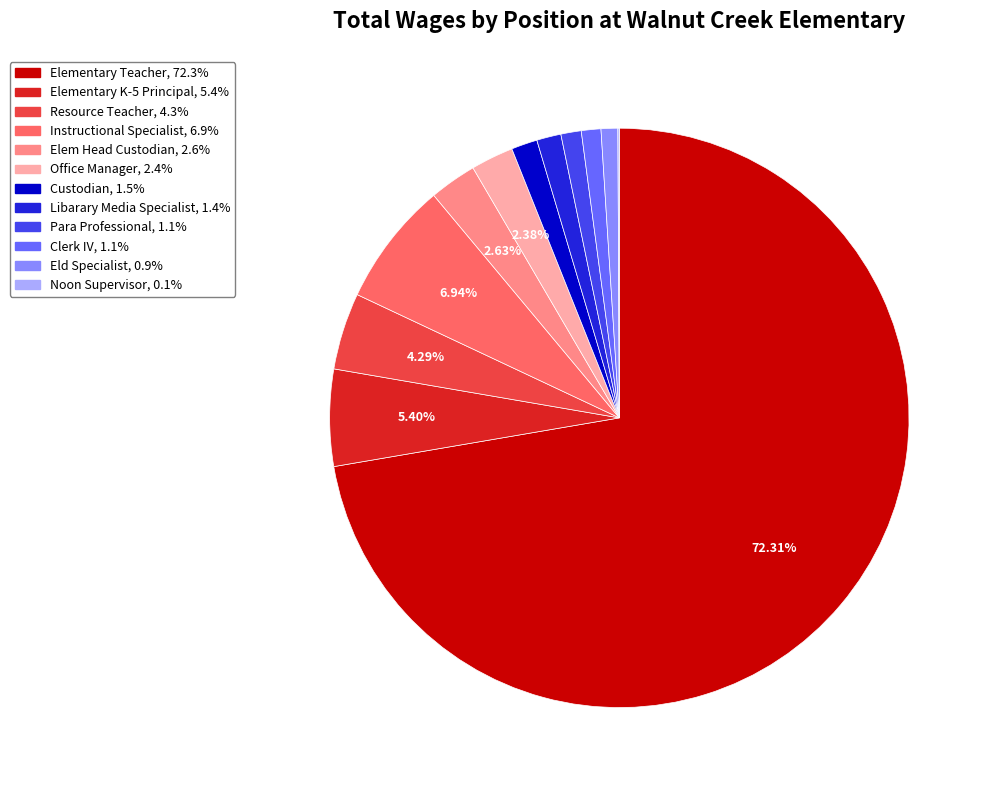

Combined, do Para Professional and Clerk IV account for over 50%?

No